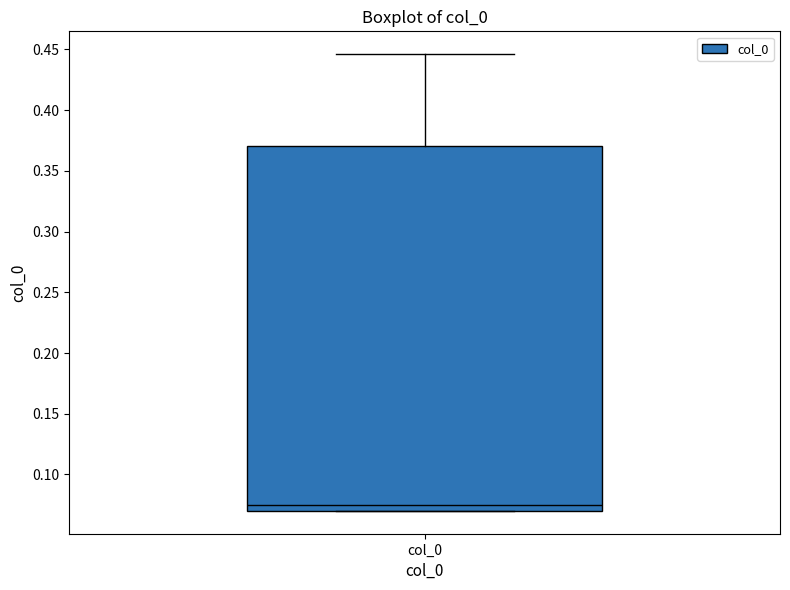

Transcribe this box plot: give where the median line is, the range the box spans, and where the two whiskers end, as read against the y-axis. The values are not printed on the chart, so give them approximately, as read against the axis.

median 0.075, box 0.070 to 0.370, whiskers 0.070 to 0.445